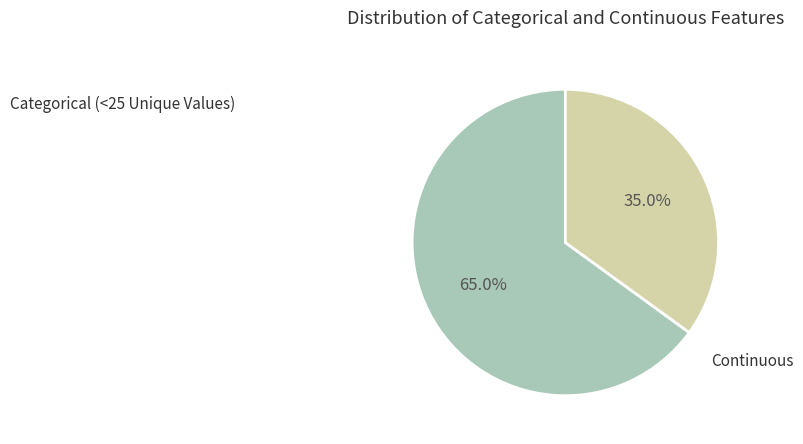

Is there any slice that represents more than half of the pie?

Yes